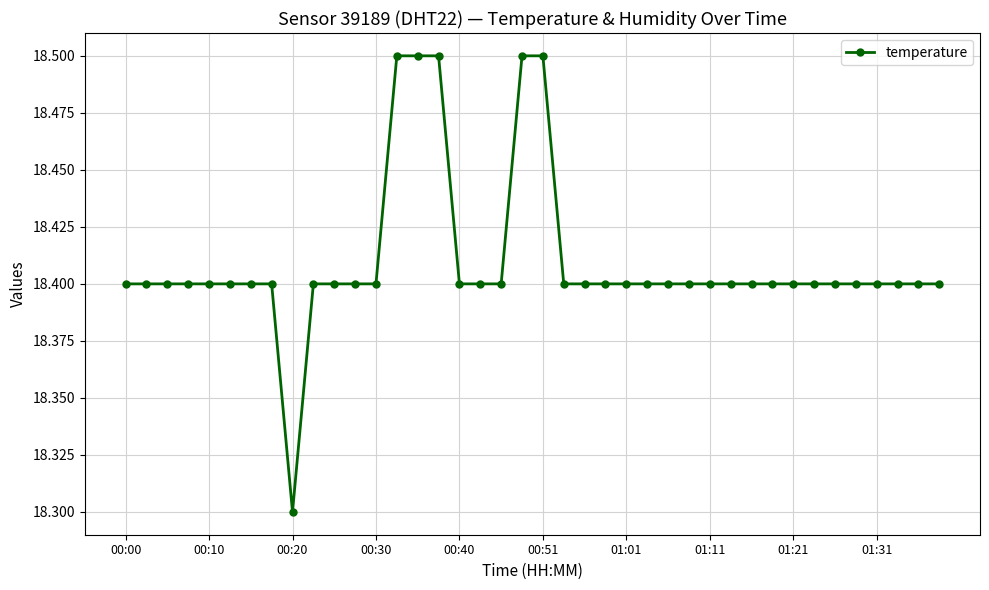

What is the value of the 27th point from the left?

18.4